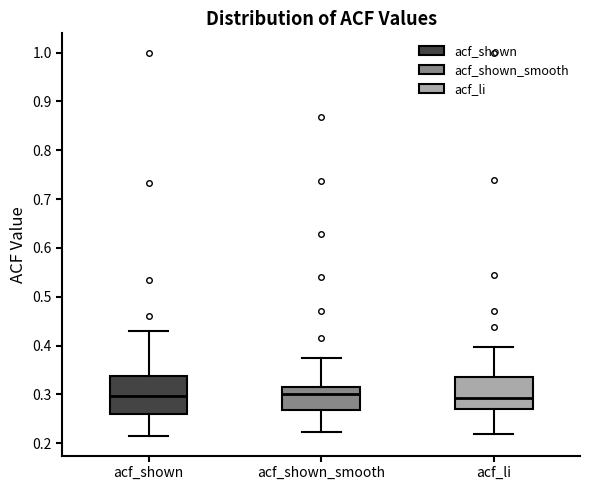

Which box is the tallest, from its lower edge to its upper edge?

acf_shown